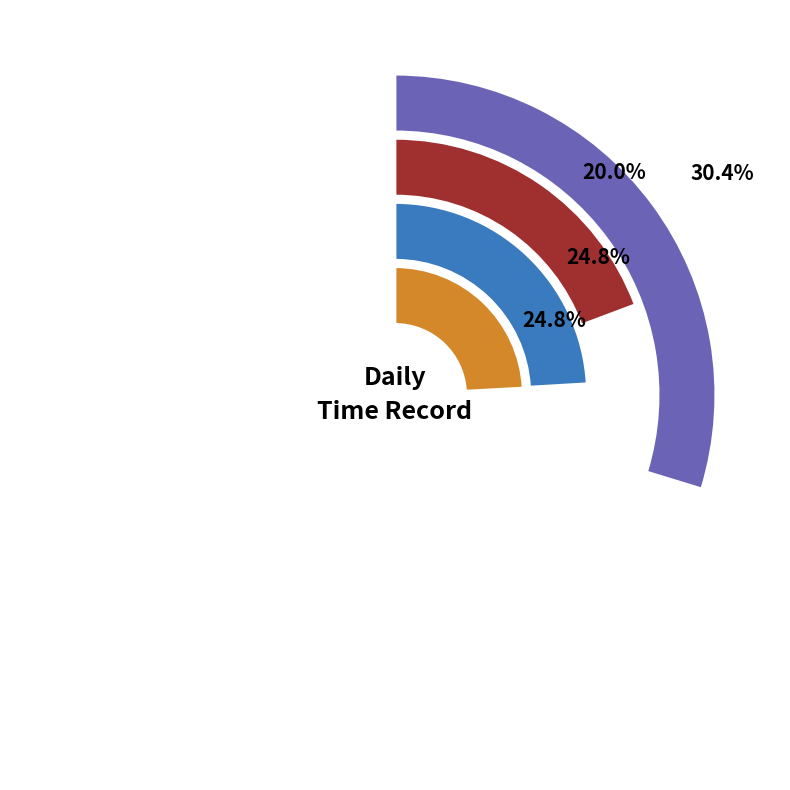

Is there any slice that represents more than half of the pie?

No